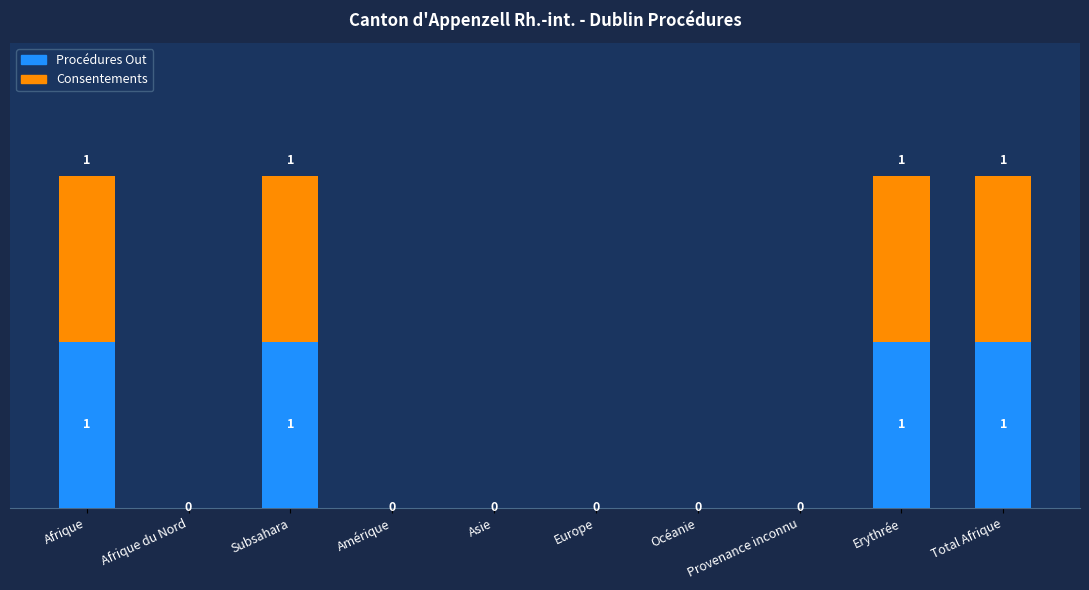

The value of Consentements at Océanie is -1. True or false?

False